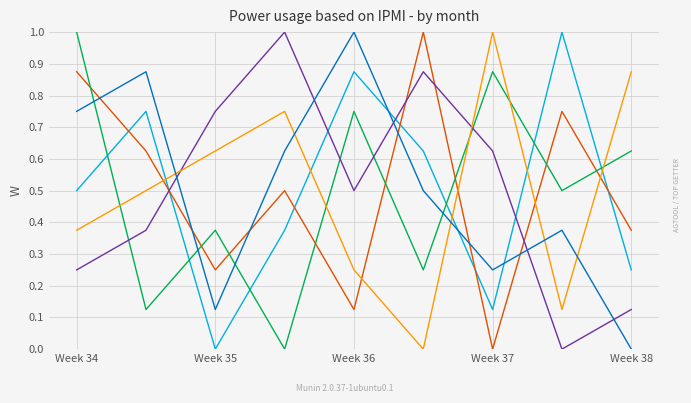

What is the greatest value displayed?

1.0